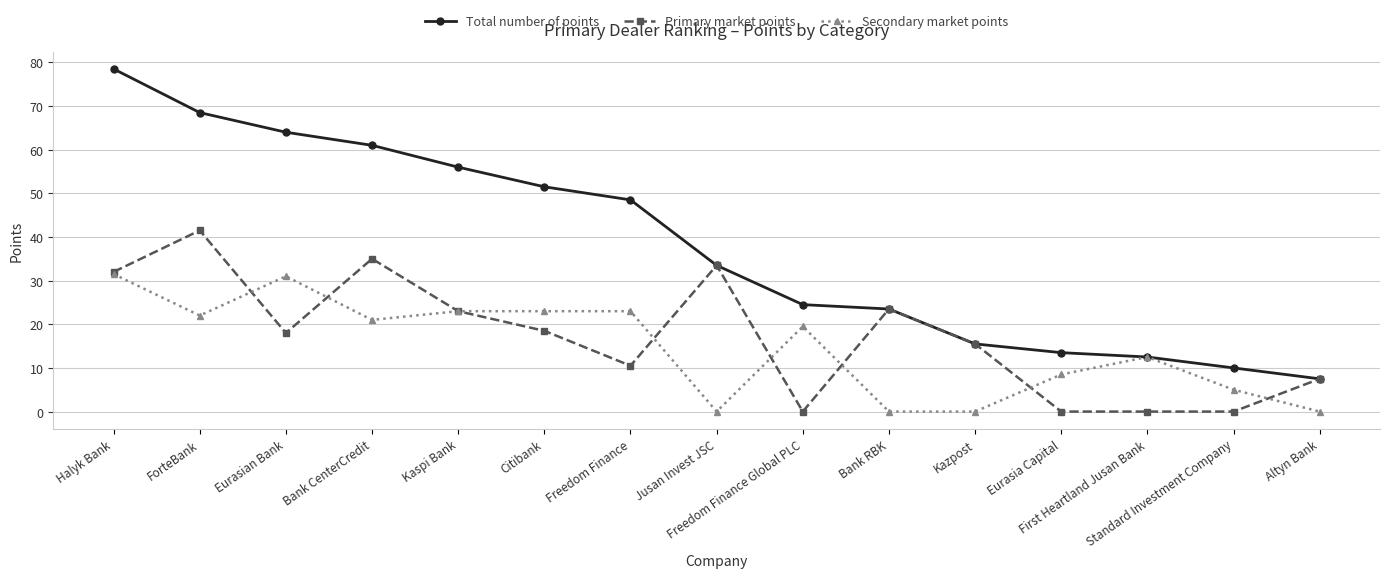

Reading left to right, transcribe all the data shown in this chart.

Total number of points: Halyk Bank=78.5	ForteBank=68.5	Eurasian Bank=64.0	Bank CenterCredit=61.0	Kaspi Bank=56.0	Citibank=51.5	Freedom Finance=48.5	Jusan Invest JSC=33.5	Freedom Finance Global PLC=24.5	Bank RBK=23.5	Kazpost=15.5	Eurasia Capital=13.5	First Heartland Jusan Bank=12.5	Standard Investment Company=10.0	Altyn Bank=7.5
Primary market points: Halyk Bank=32.0	ForteBank=41.5	Eurasian Bank=18.0	Bank CenterCredit=35.0	Kaspi Bank=23.0	Citibank=18.5	Freedom Finance=10.5	Jusan Invest JSC=33.5	Freedom Finance Global PLC=0.0	Bank RBK=23.5	Kazpost=15.5	Eurasia Capital=0.0	First Heartland Jusan Bank=0.0	Standard Investment Company=0.0	Altyn Bank=7.5
Secondary market points: Halyk Bank=31.5	ForteBank=22.0	Eurasian Bank=31.0	Bank CenterCredit=21.0	Kaspi Bank=23.0	Citibank=23.0	Freedom Finance=23.0	Jusan Invest JSC=0.0	Freedom Finance Global PLC=19.5	Bank RBK=0.0	Kazpost=0.0	Eurasia Capital=8.5	First Heartland Jusan Bank=12.5	Standard Investment Company=5.0	Altyn Bank=0.0